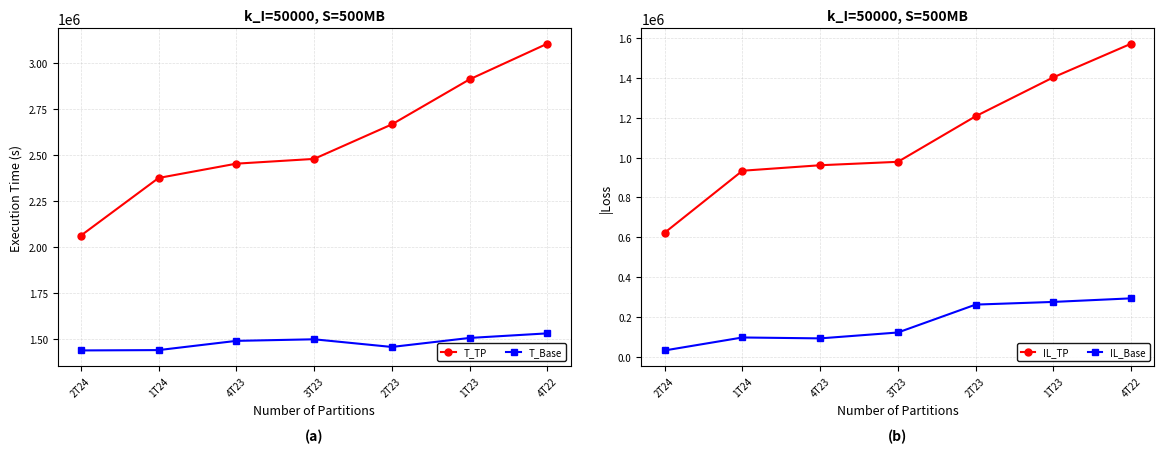

Reading left to right, what are all the values shown in this chart?

T_TP: 2063394	2376254	2453893	2479688	2666904	2911241	3104952
T_Base: 1440277	1442101	1492161	1500738	1459133	1508010	1532892
IL_TP: 623117	934153	961732	978950	1207771	1403231	1572060
IL_Base: 31812	96886	92328	121895	261974	275437	293345